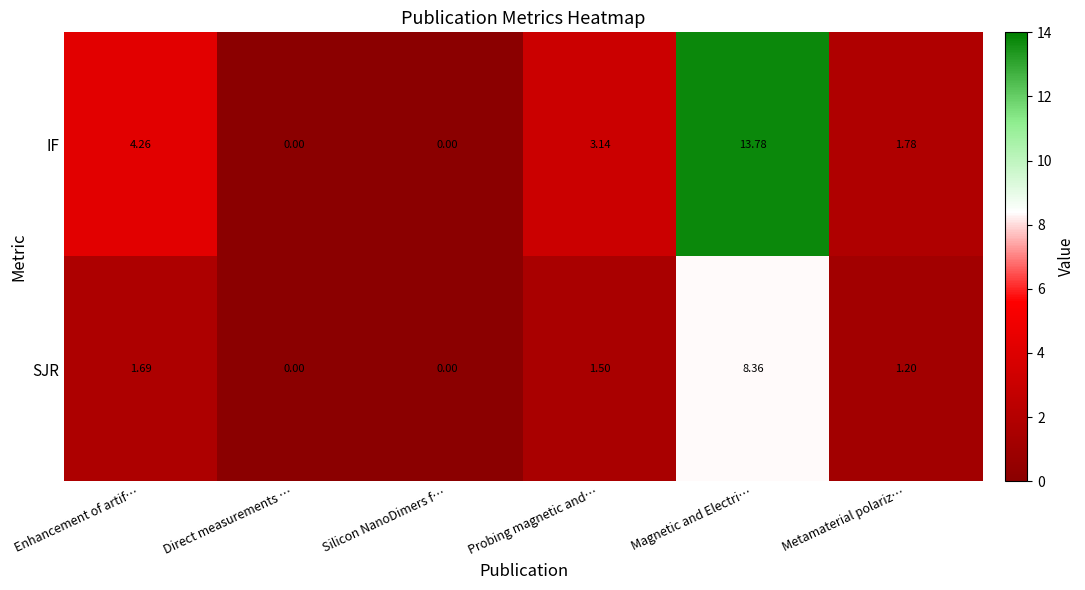

How many data points in SJR are above 1?

4